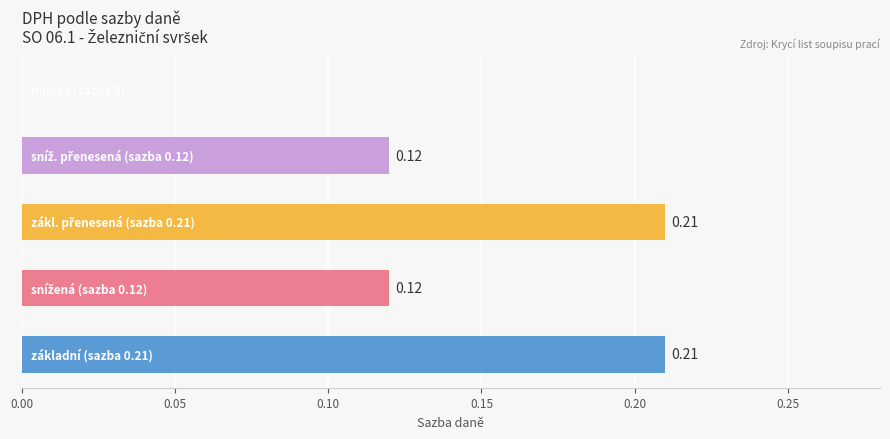

What is the sum of all values?

0.7